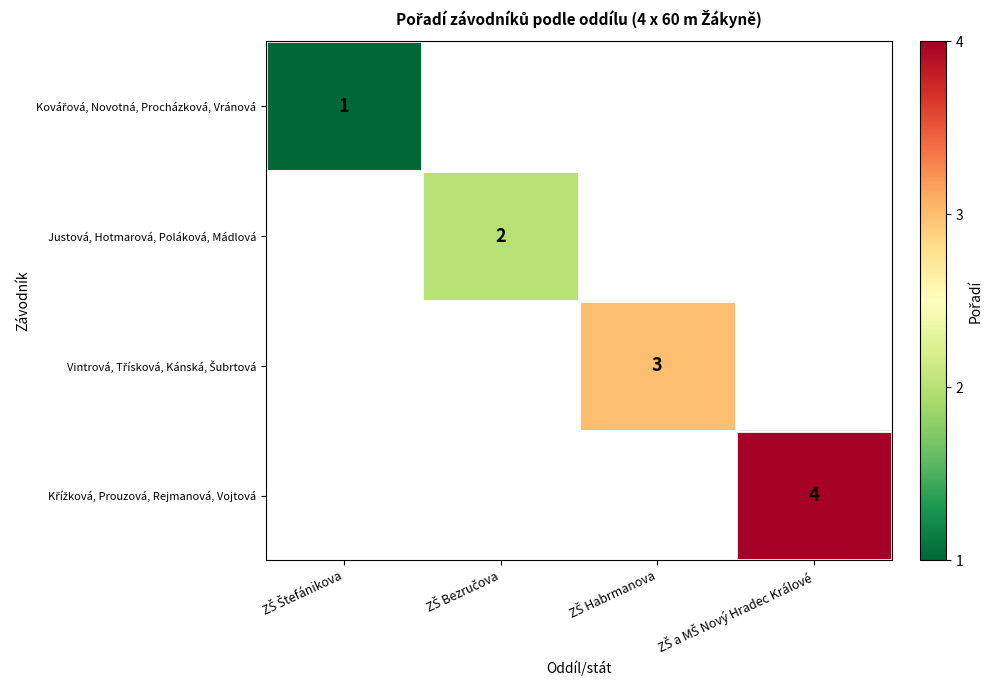

How many distinct data groups are displayed?

4